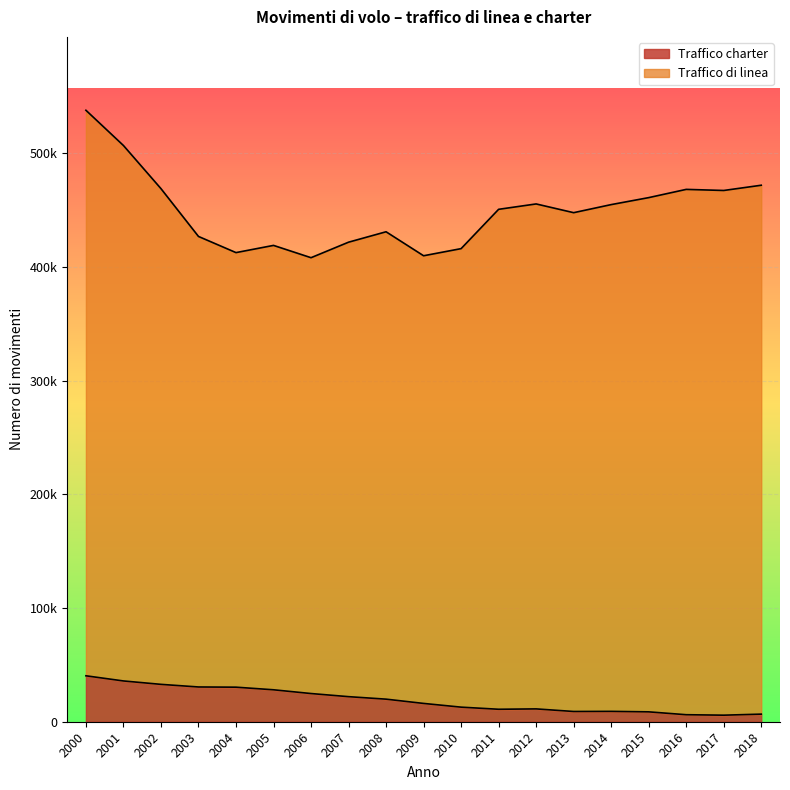

At which category does the data reach its first local peak?

2012